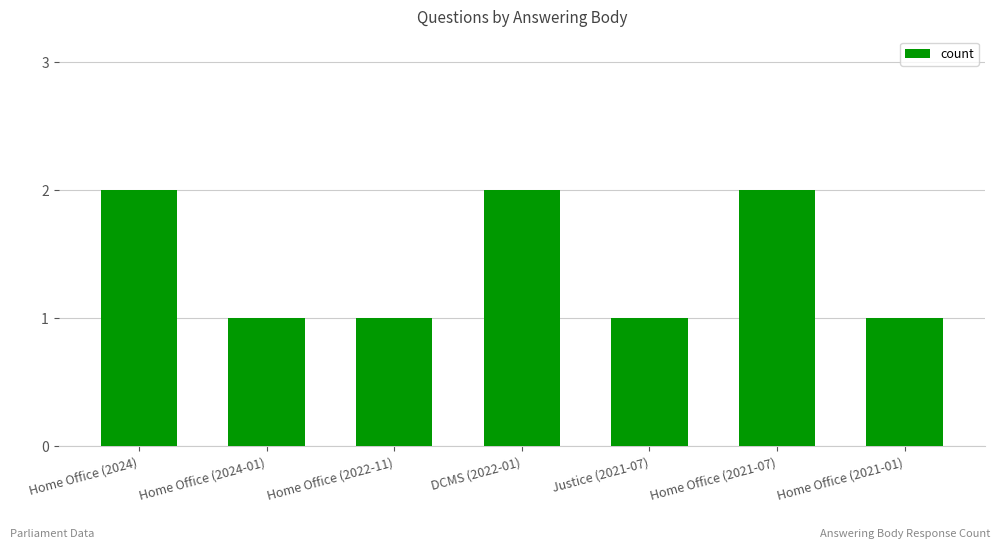

True or false: the data shows 1 at DCMS (2022-01).

False